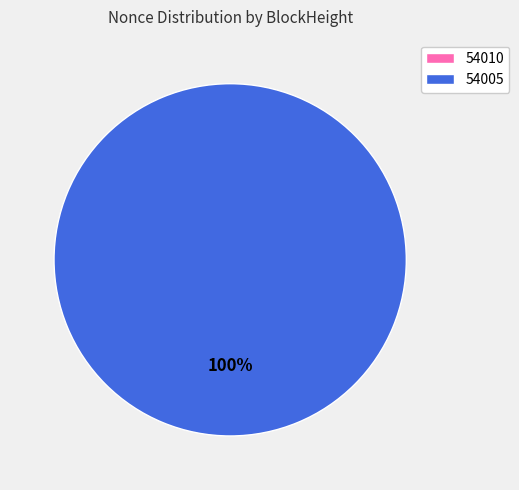

Count the number of slices in the pie.

2